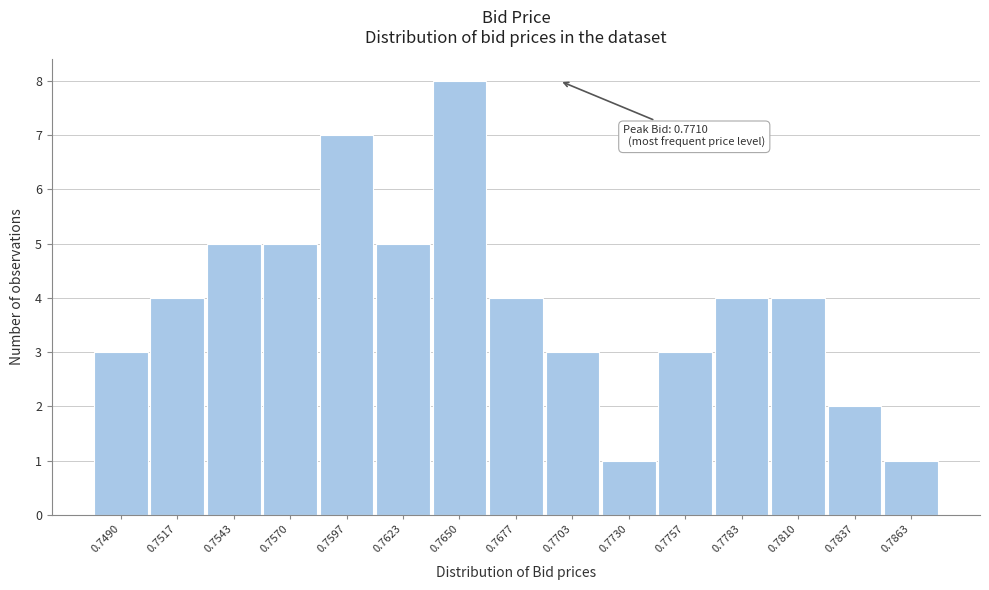

Reading left to right, transcribe all the data shown in this chart.

0.7490=3	0.7517=4	0.7543=5	0.7570=5	0.7597=7	0.7623=5	0.7650=8	0.7677=4	0.7703=3	0.7730=1	0.7757=3	0.7783=4	0.7810=4	0.7837=2	0.7863=1